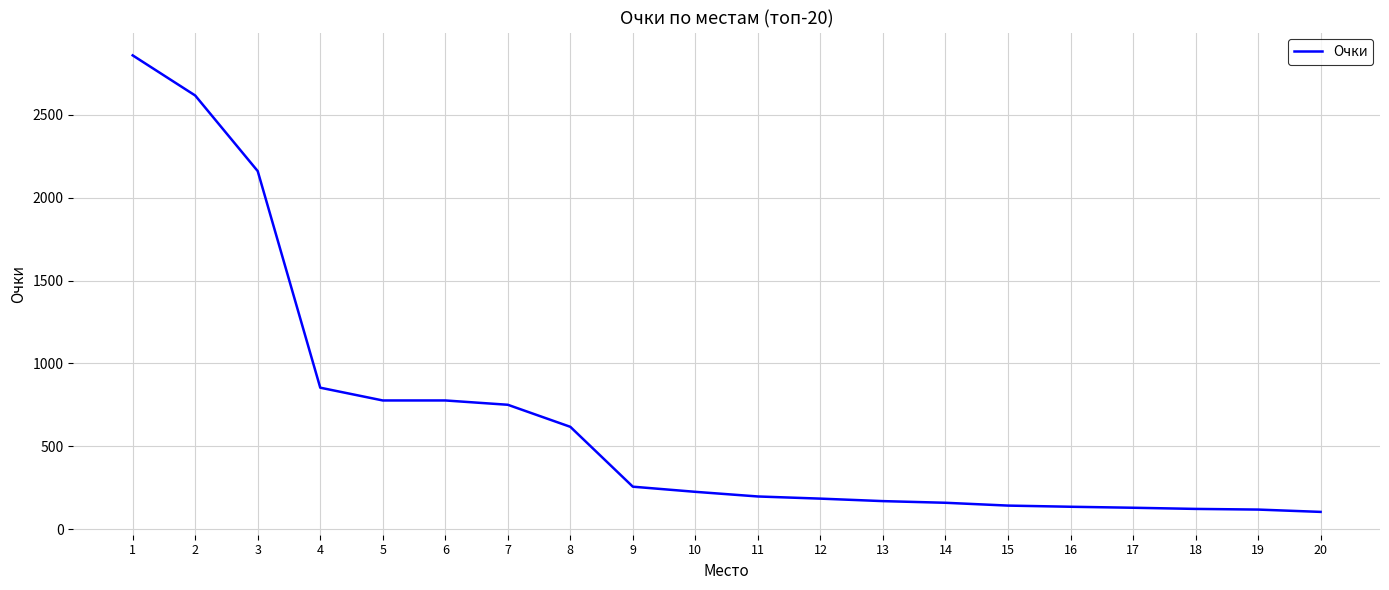

What is the smallest value displayed?

105